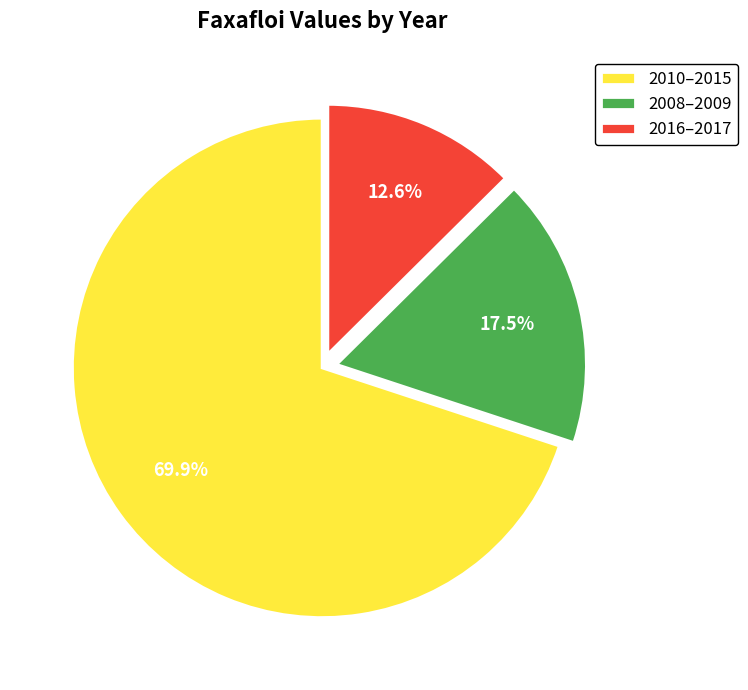

How many slices are in this pie chart?

3